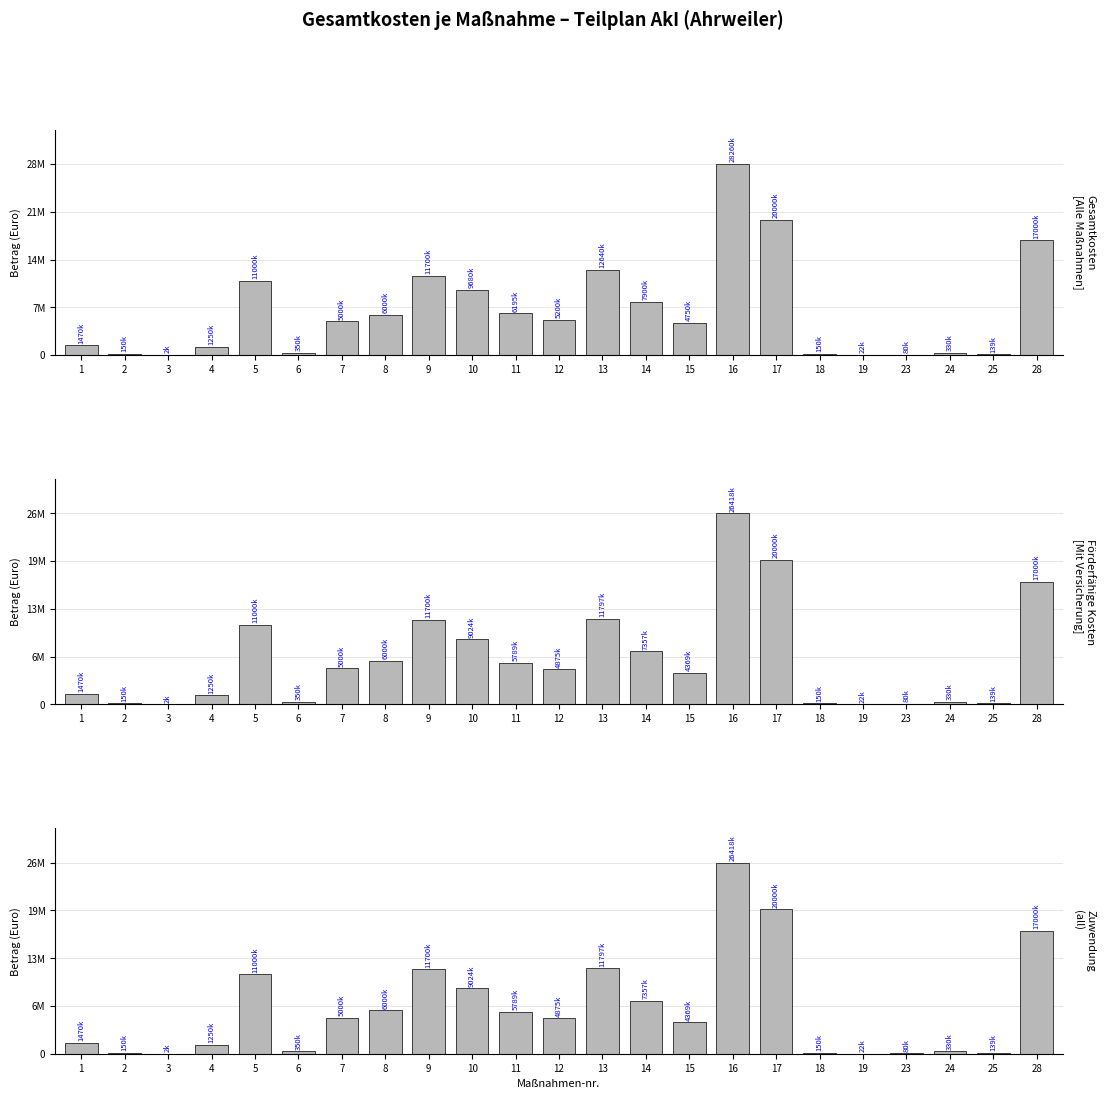

What is the sum of the Gesamtkosten values at 14 and 1?

9370000.0